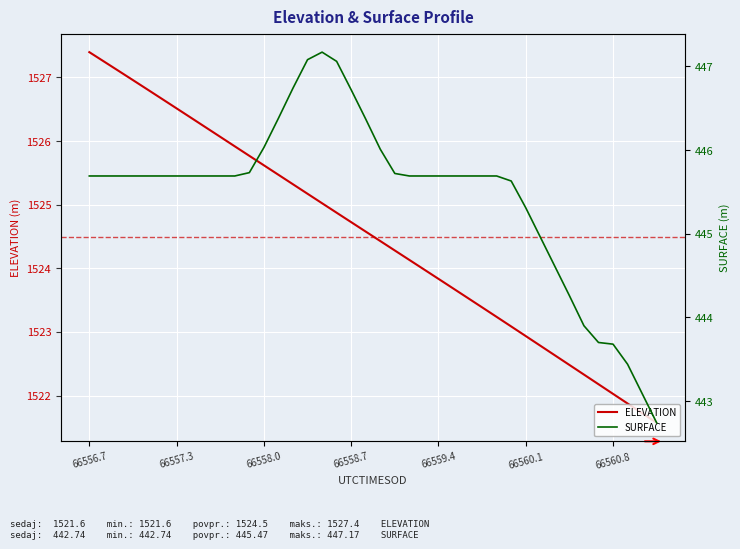

At which label does ELEVATION reach its peak?

66556.7